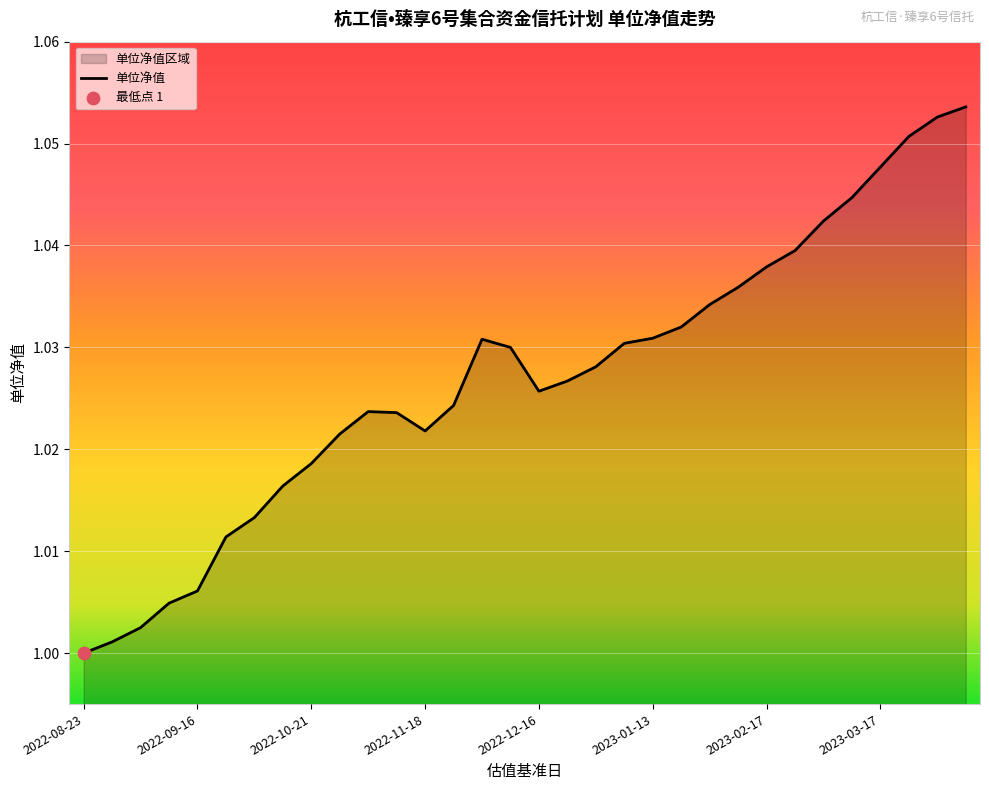

Which has a higher value, 2022-10-14 or 2022-12-09?

2022-12-09